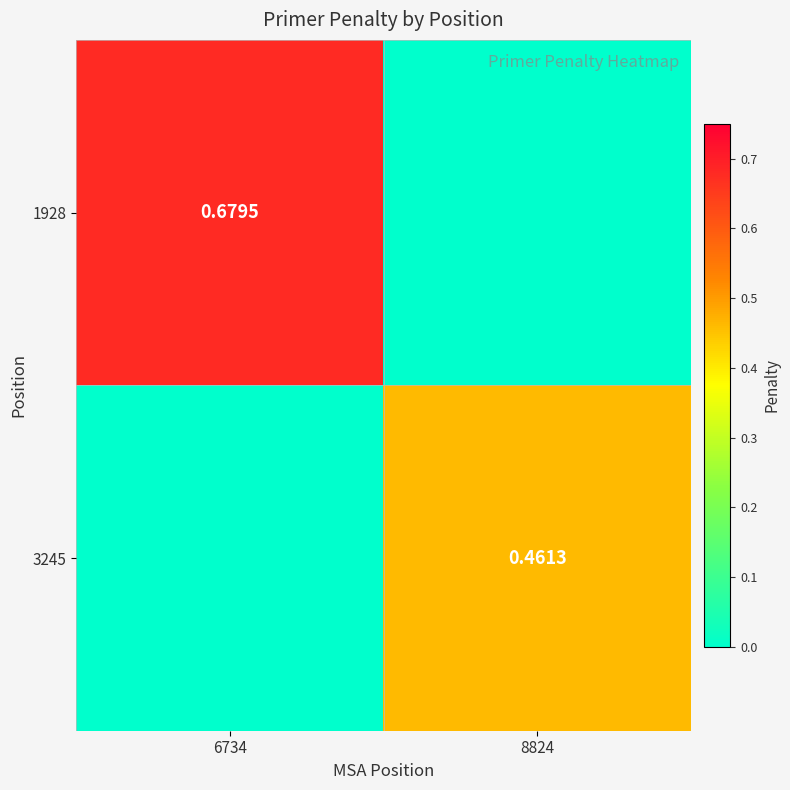

The 3245 series shows 0.8 at 8824. True or false?

False